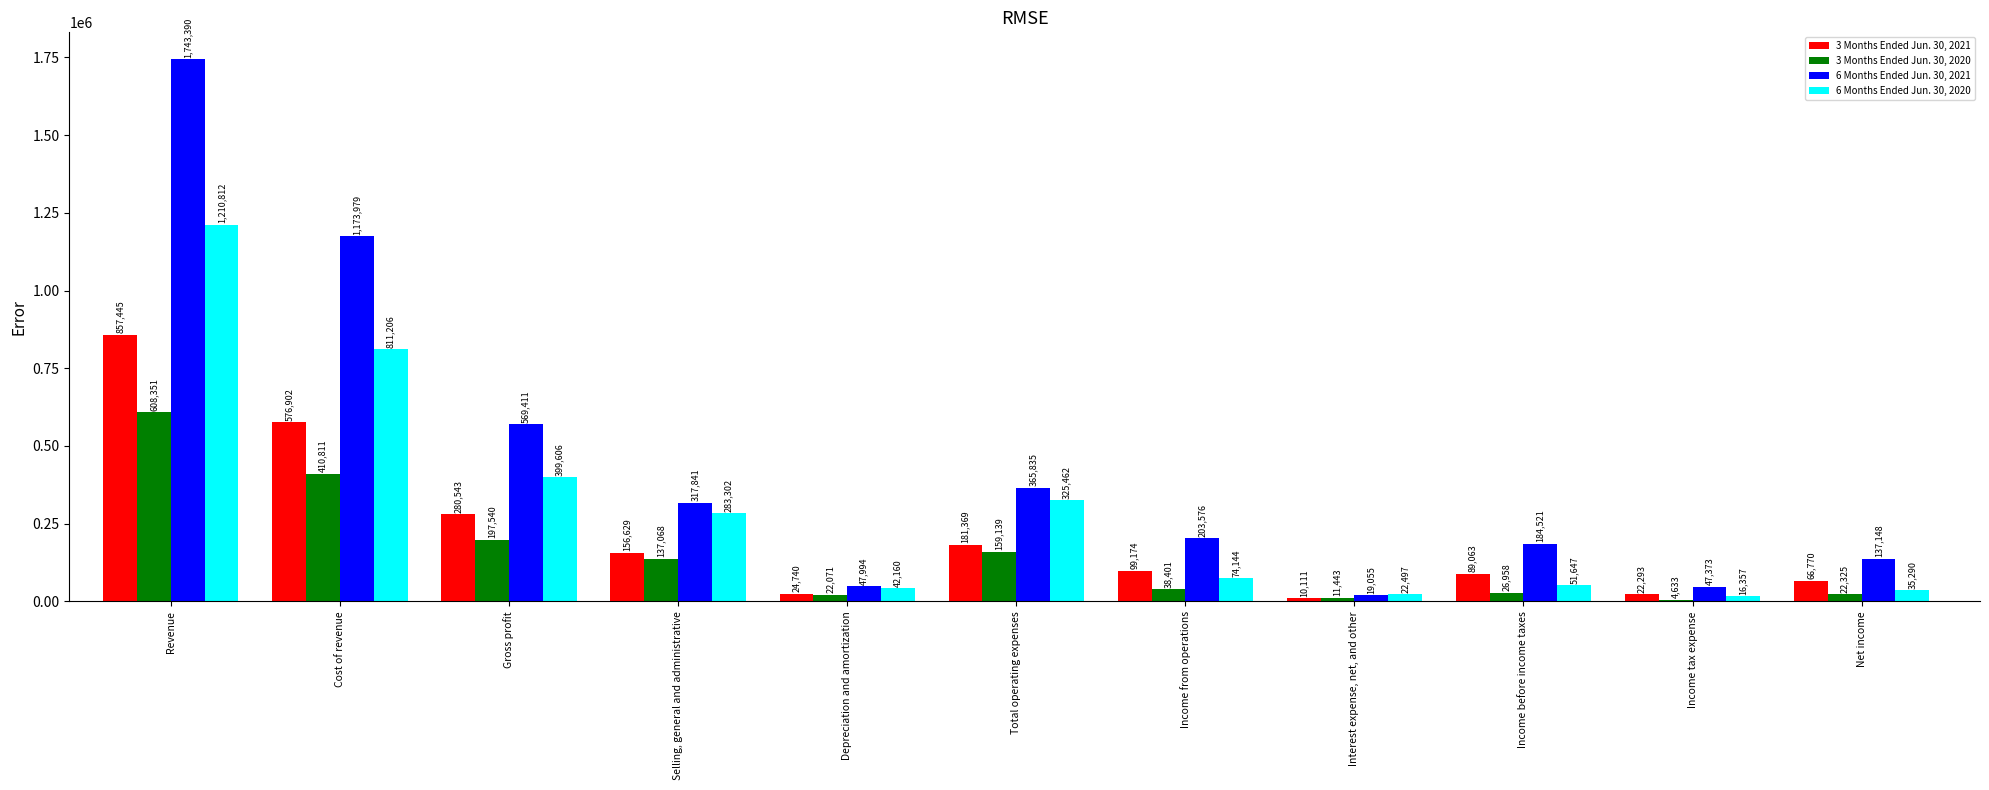

What is the sum of the 6 Months Ended Jun. 30, 2020 values at Selling, general and administrative and Revenue?

1494114